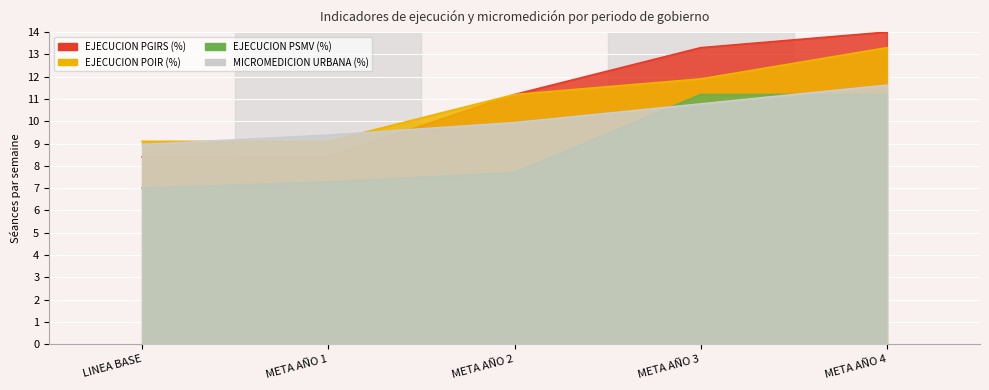

True or false: EJECUCION POIR (%) and TONELADAS URBANAS (miles) intersect in this chart.

False